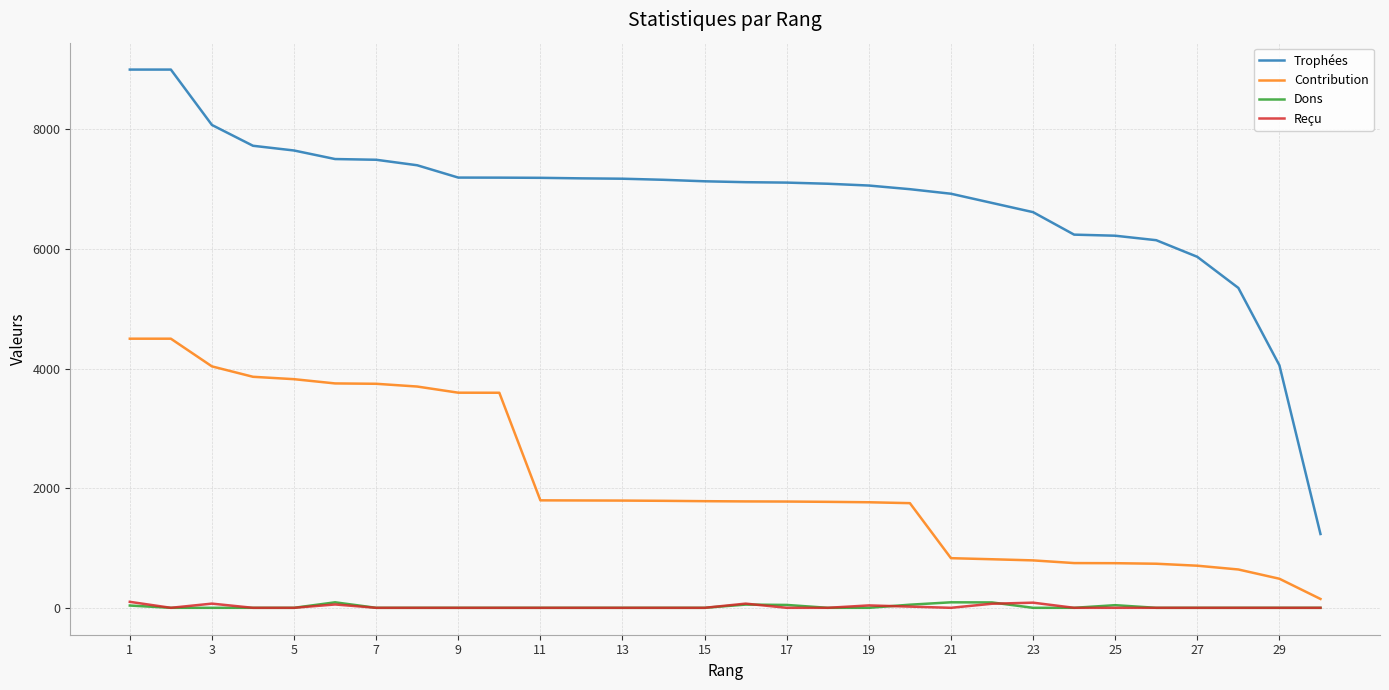

True or false: Trophées and Dons intersect in this chart.

False